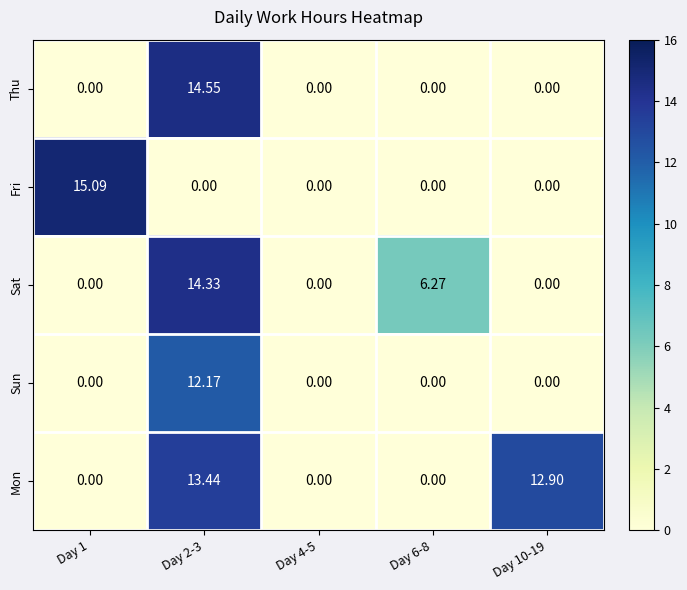

Which series has the largest range (max minus min)?

Fri